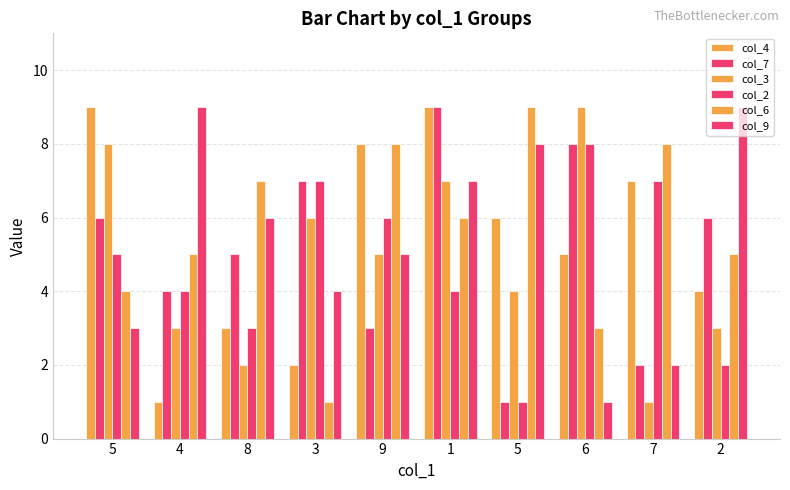

Rank the categories by col_3 value from highest to lowest.

6, 5, 1, 3, 9, 5, 4, 2, 8, 7